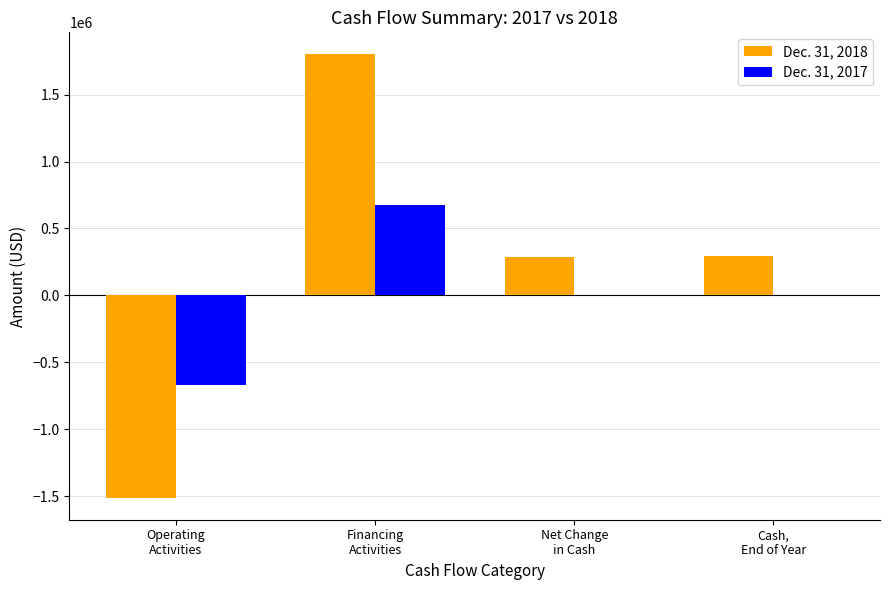

What is the maximum value shown in the chart?

1798821